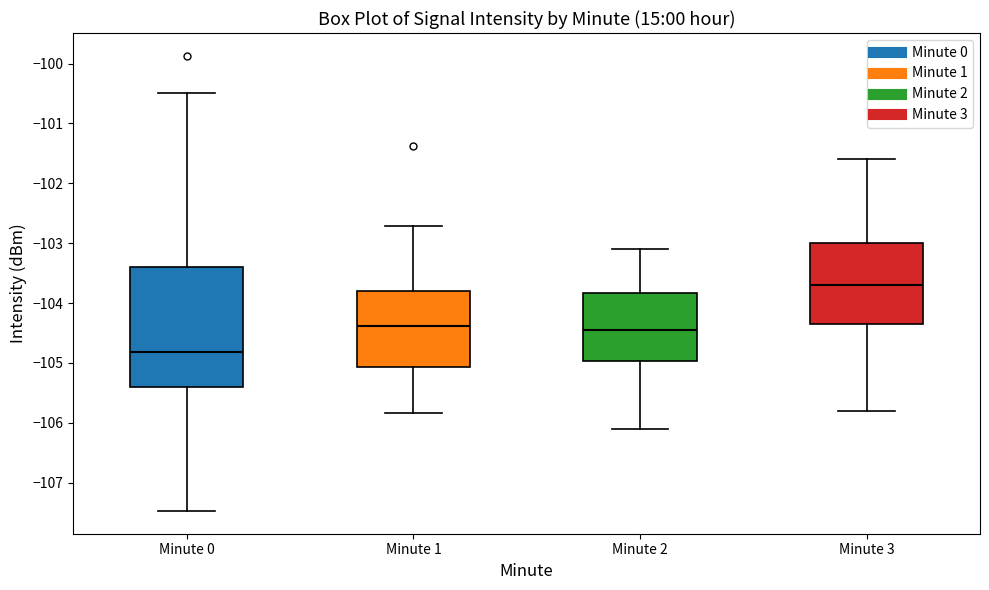

Which box's median line is the lowest?

Minute 0